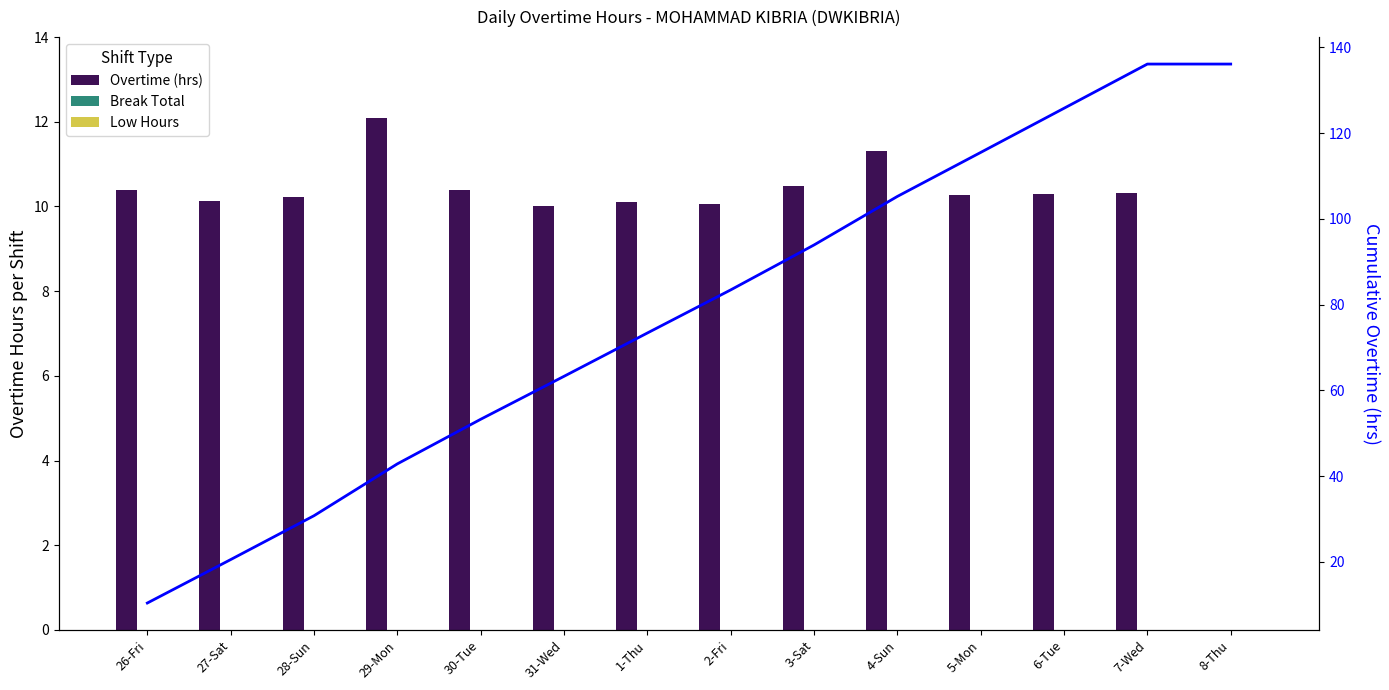

What position from the left is 29-Mon?

4